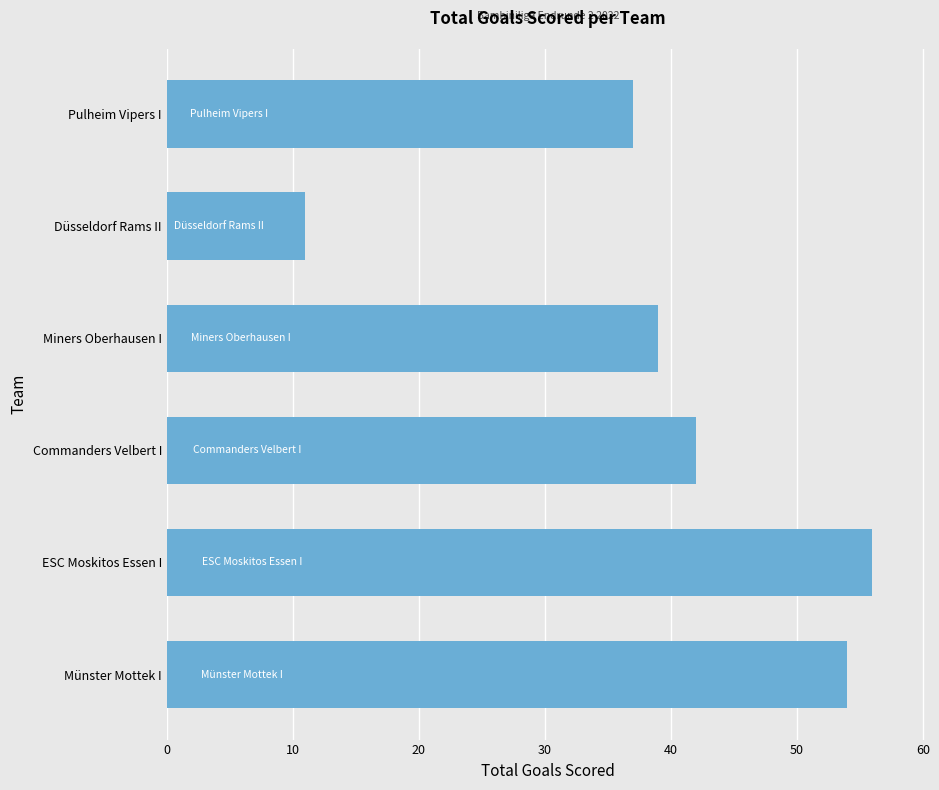

At which label is the value closest to 33?

Pulheim Vipers I